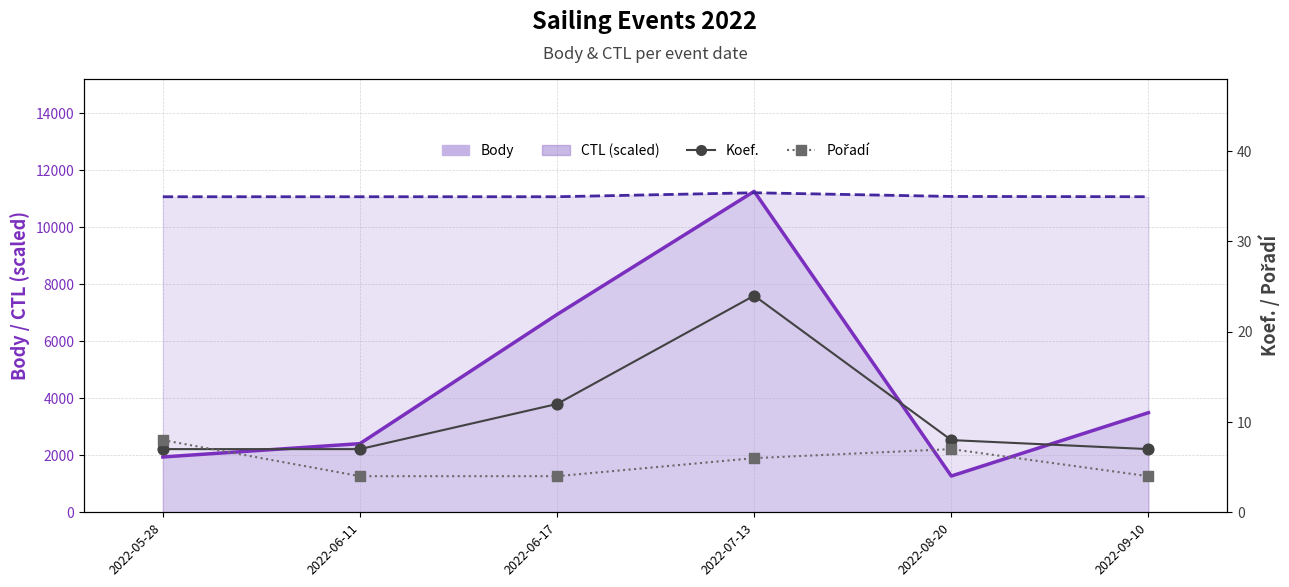

What is the total value across all series at 2022-06-17?

18034.7